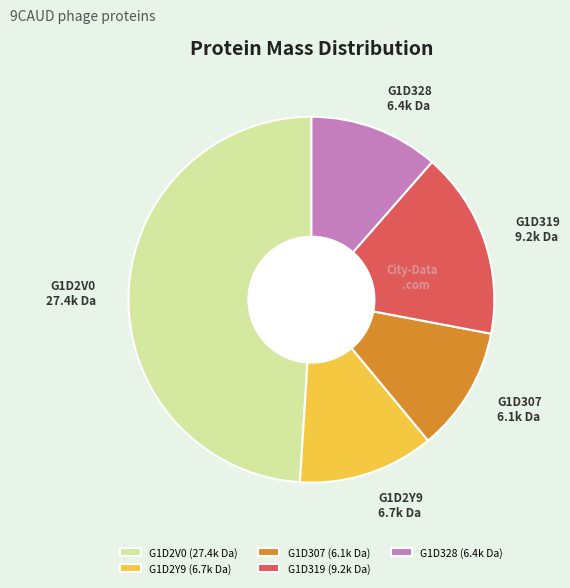

What is the ratio of the value at G1D307 to the value at G1D319?

0.7